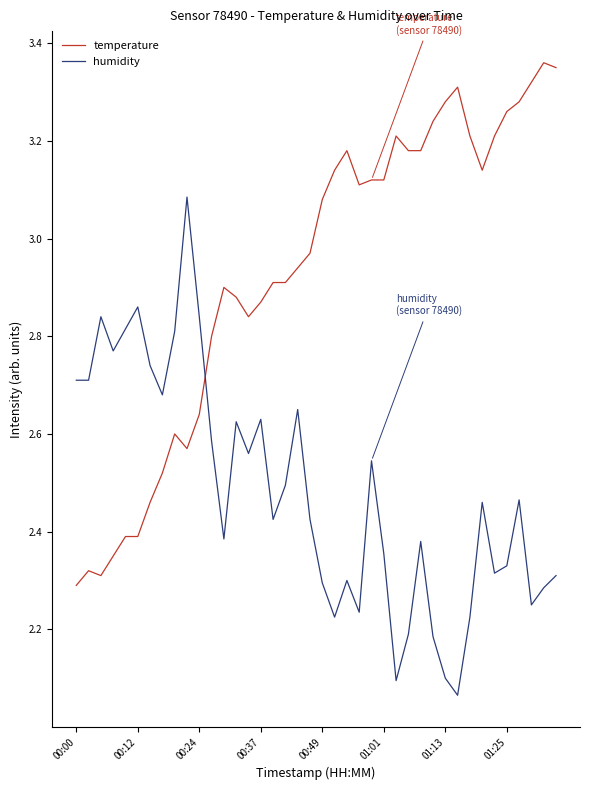

What is the difference between the maximum and minimum values in the temperature series?

1.1